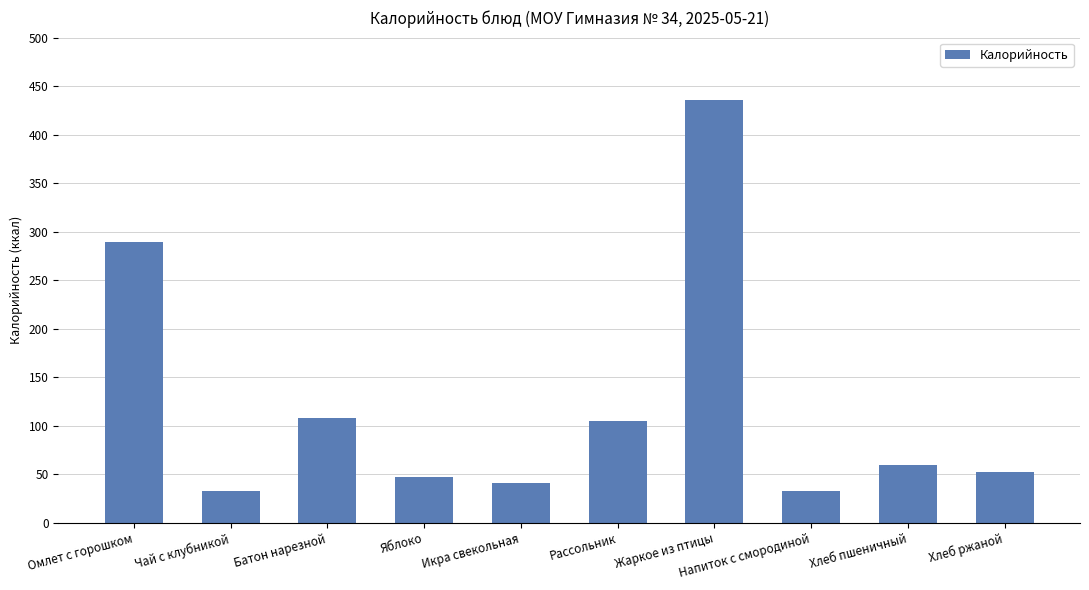

What is the ratio of the value at Хлеб пшеничный to the value at Чай с клубникой?

1.8